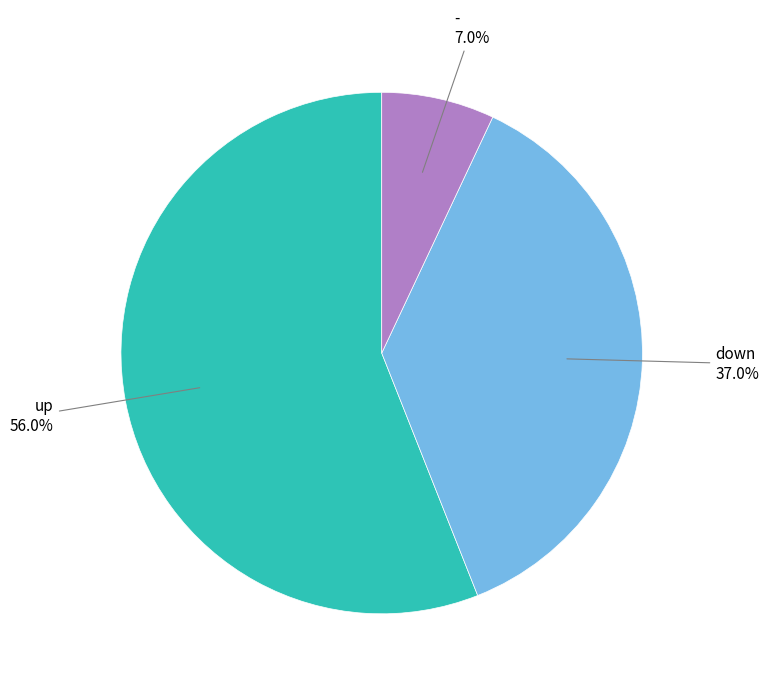

Is there a majority slice in this chart?

Yes